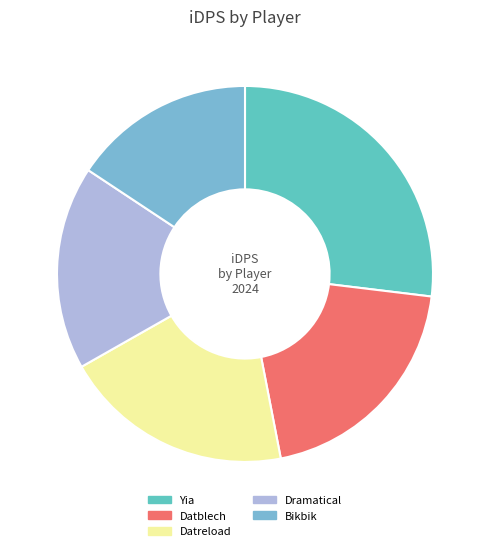

How many segments does this pie chart have?

5